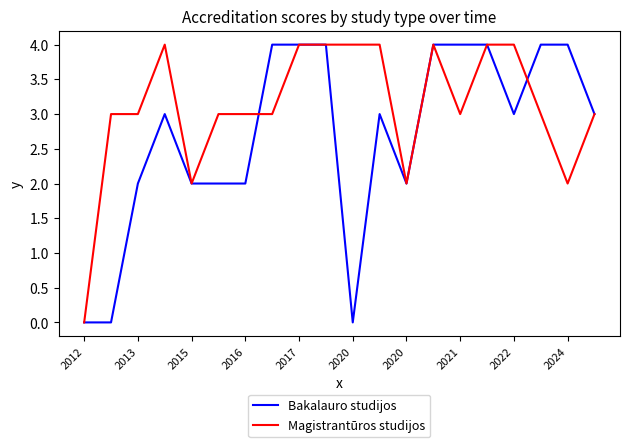

List the series in order of their overall mean, lowest first.

Bakalauro studijos, Magistrantūros studijos